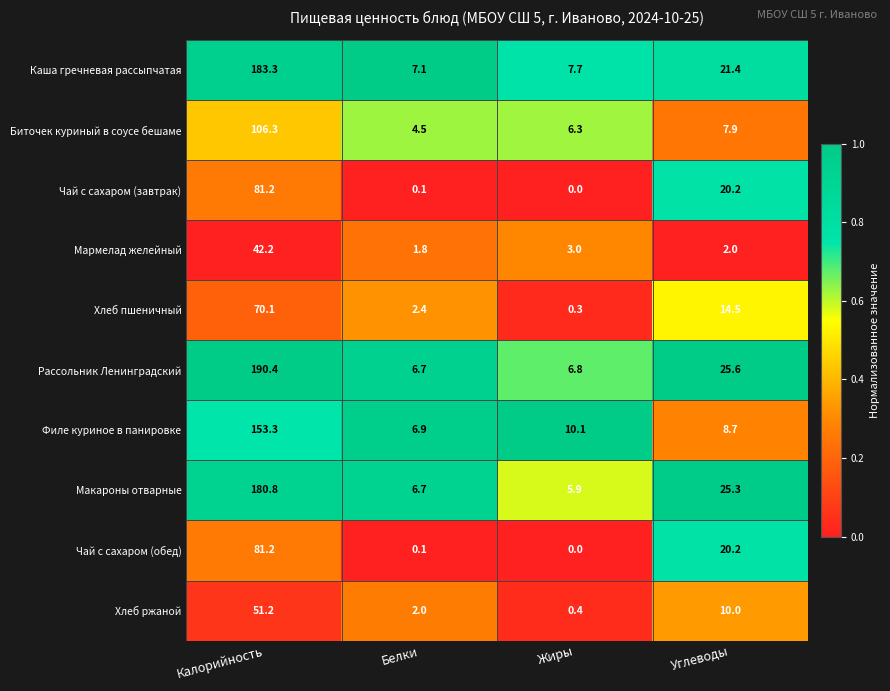

Where is Чай с сахаром (обед) nearest to the value 40?

Углеводы